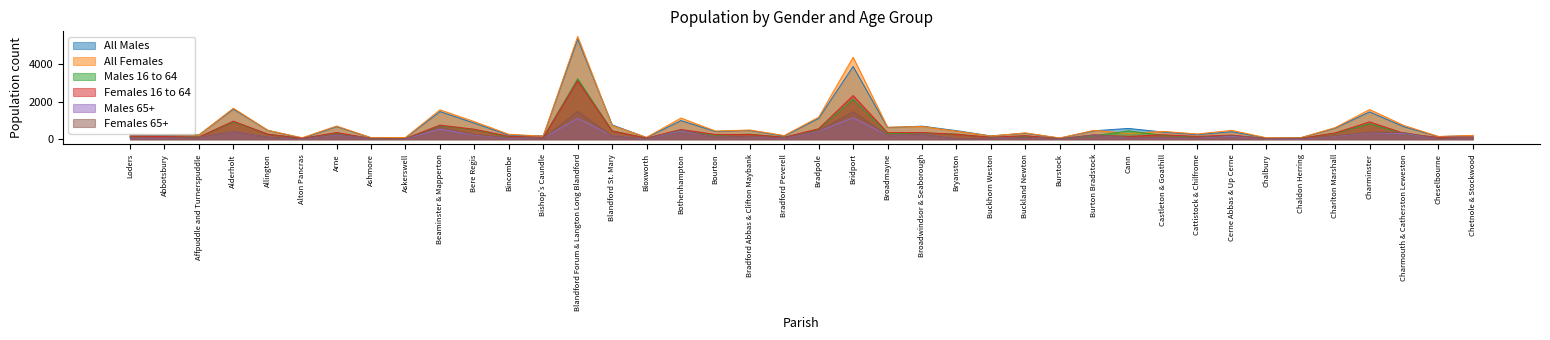

Rank the series at Bere Regis from highest to lowest value.

All Females, All Males, Females 16 to 64, Males 16 to 64, Females 65+, Males 65+